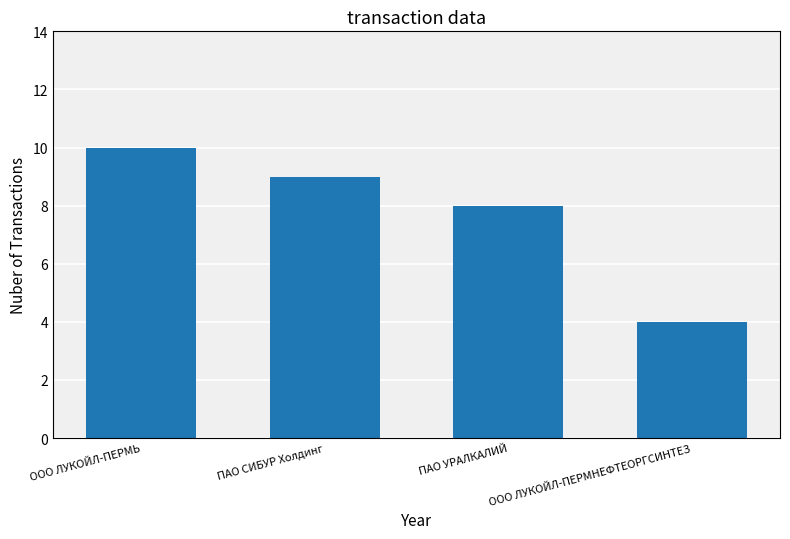

True or false: the data shows 8 at ПАО УРАЛКАЛИЙ.

True